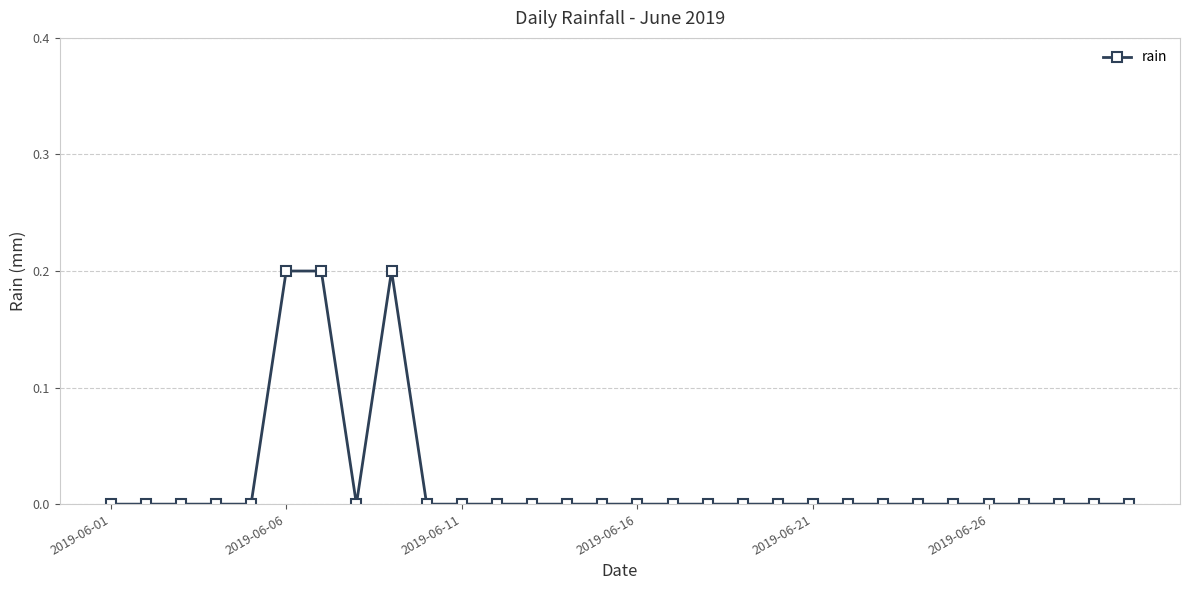

What is the difference between the maximum and minimum values?

0.2